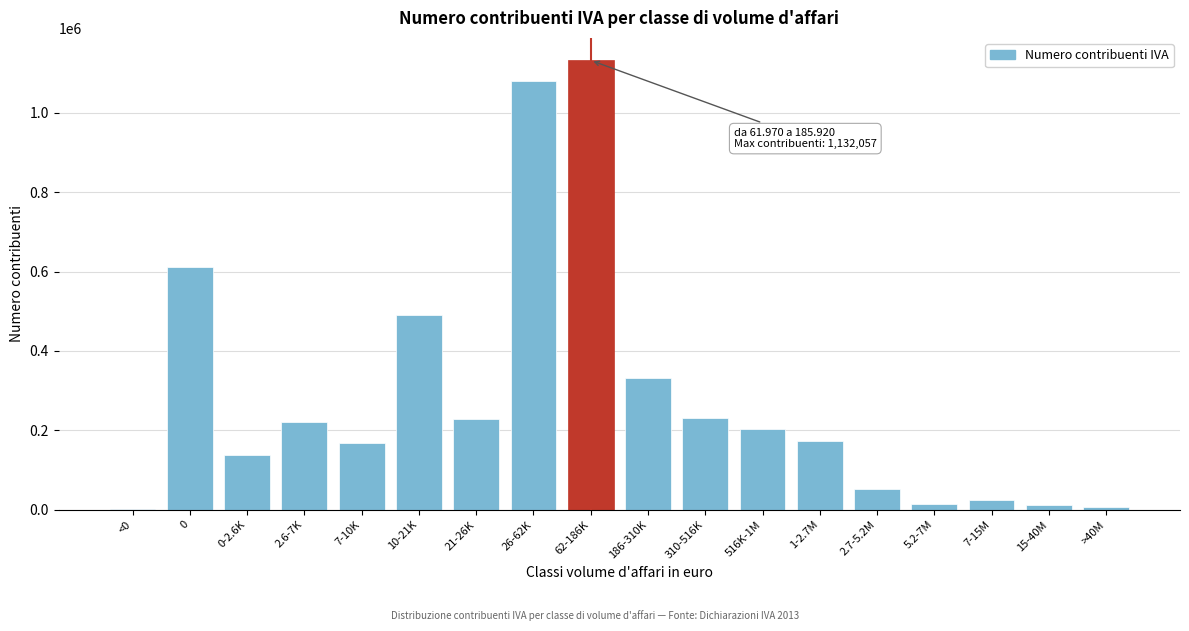

What is the sum of all values?

5121915